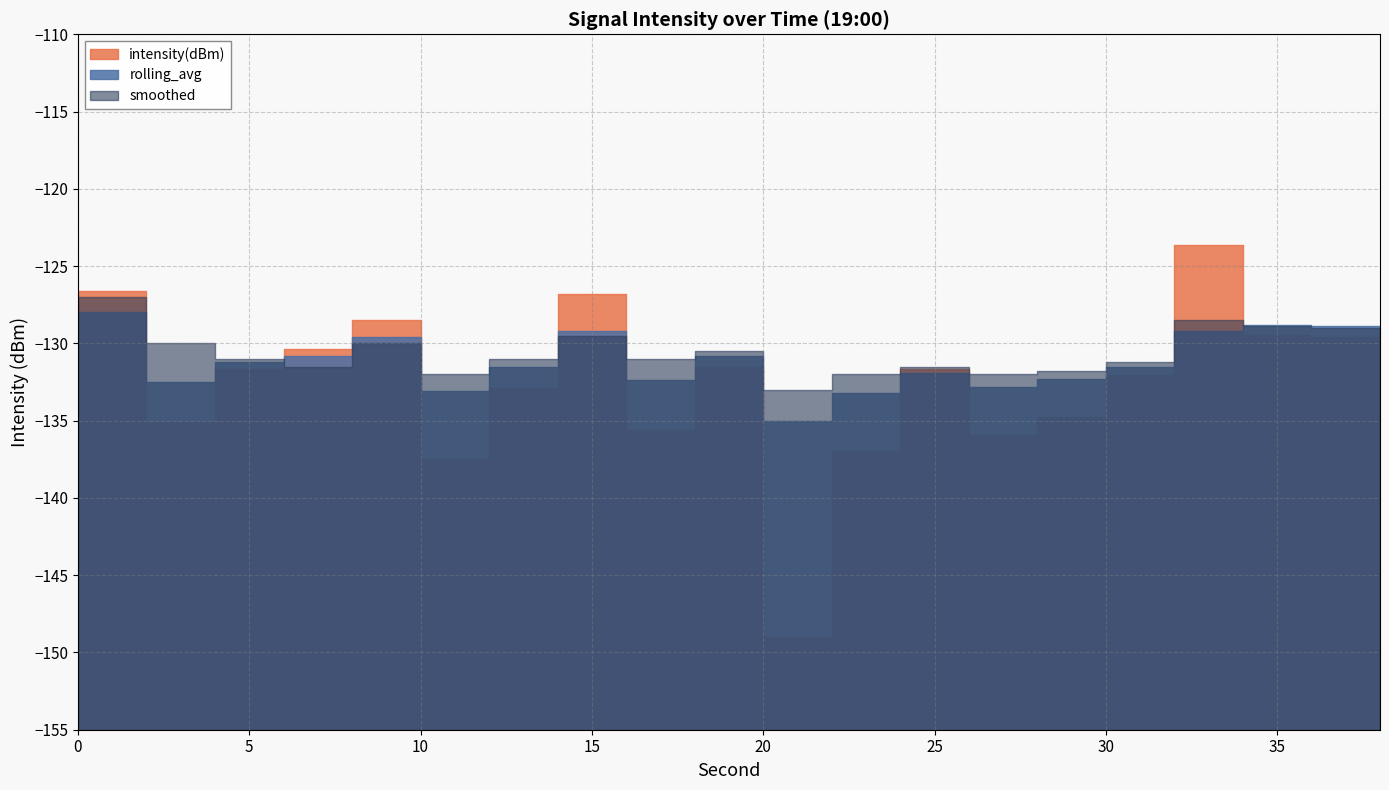

List the series in order of their peak value, highest first.

intensity(dBm), smoothed, rolling_avg